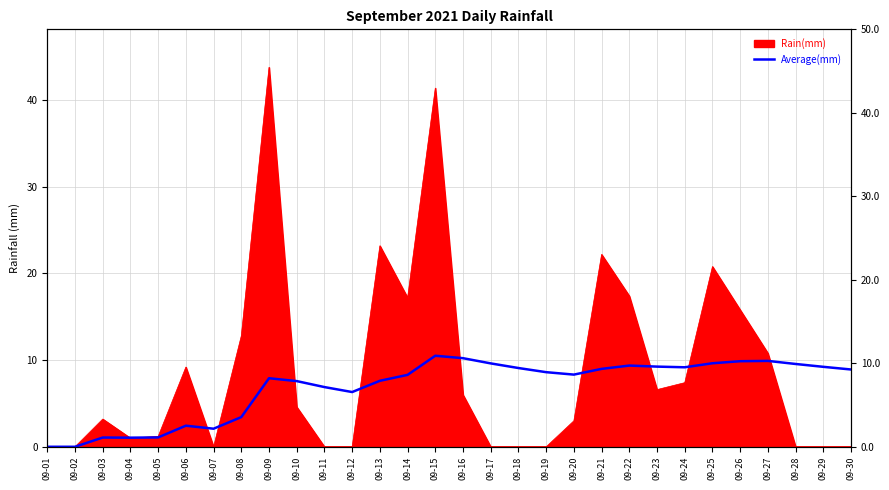

What is the value of the 5th point from the left?

1.1